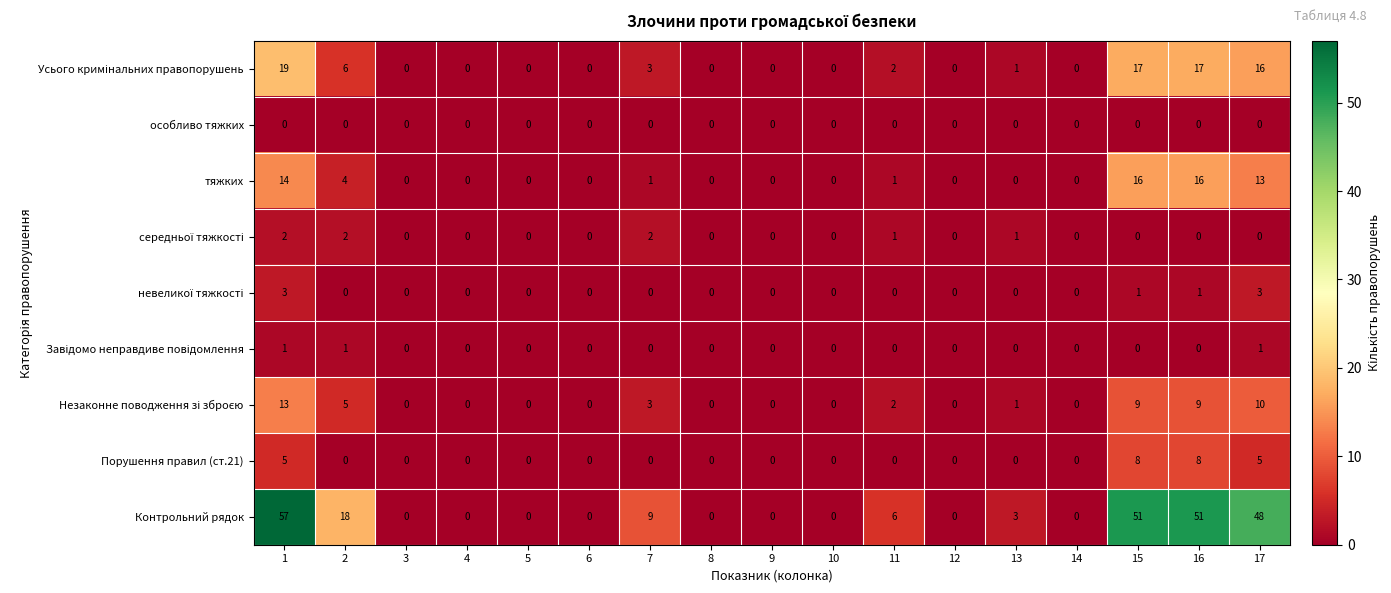

The Контрольний рядок series shows -24 at 4. True or false?

False